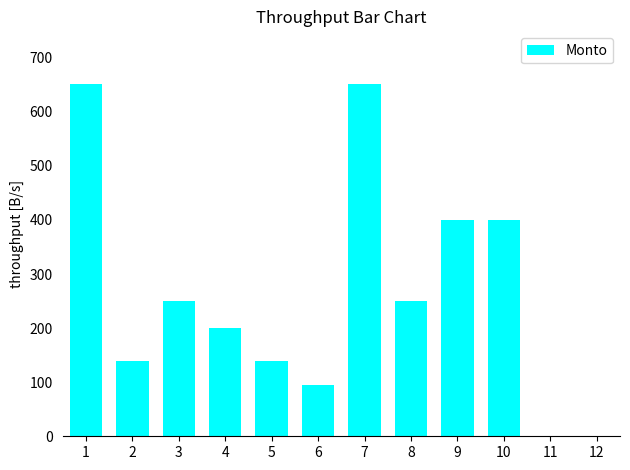

Which has a higher value, 7 or 5?

7